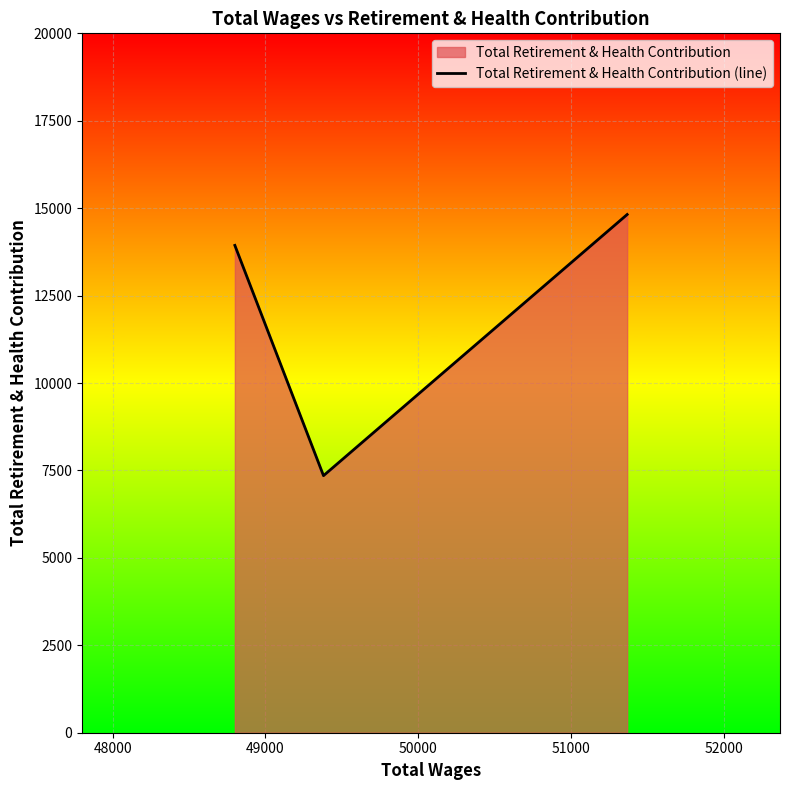

Reading left to right, what are all the values shown in this chart?

13936	7351	14819